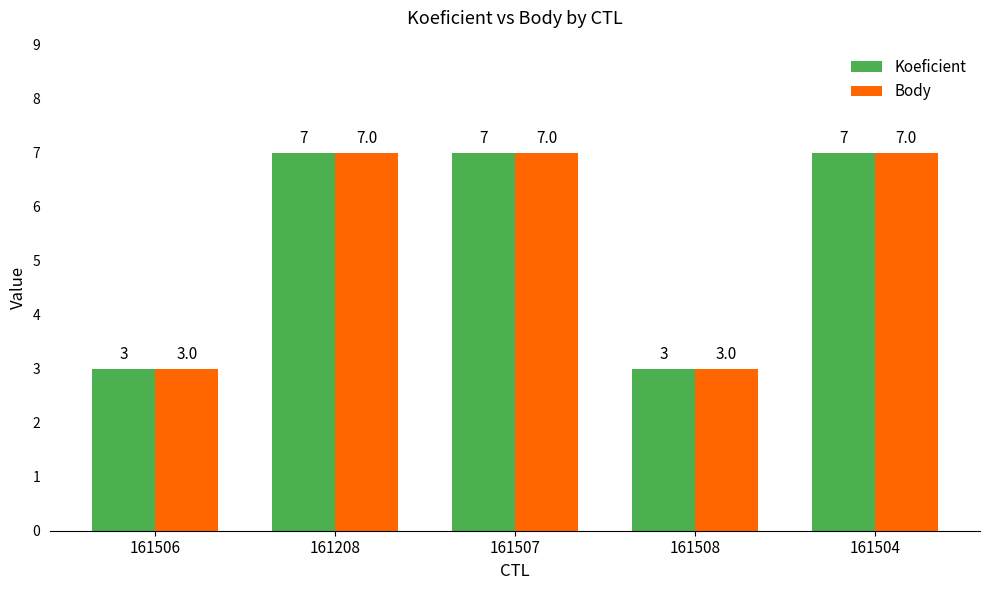

Count the Body values in the range 3 to 7.

5